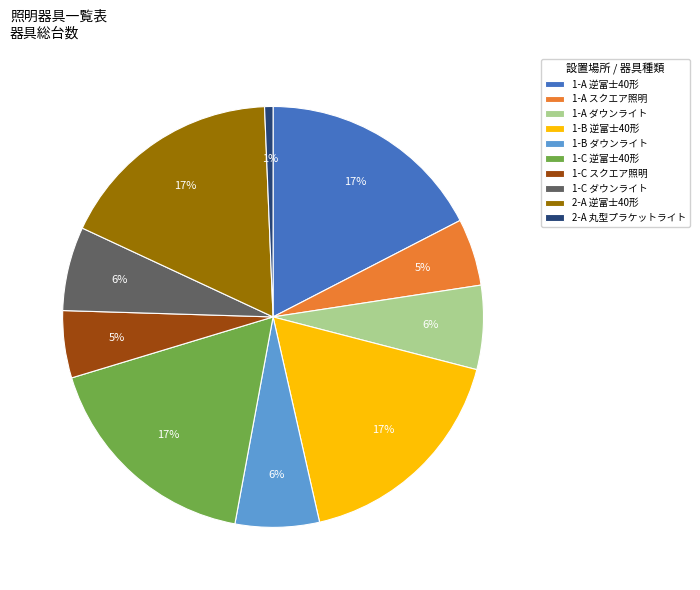

Which has a higher value, 1-C ダウンライト or 1-B 逆富士40形?

1-B 逆富士40形